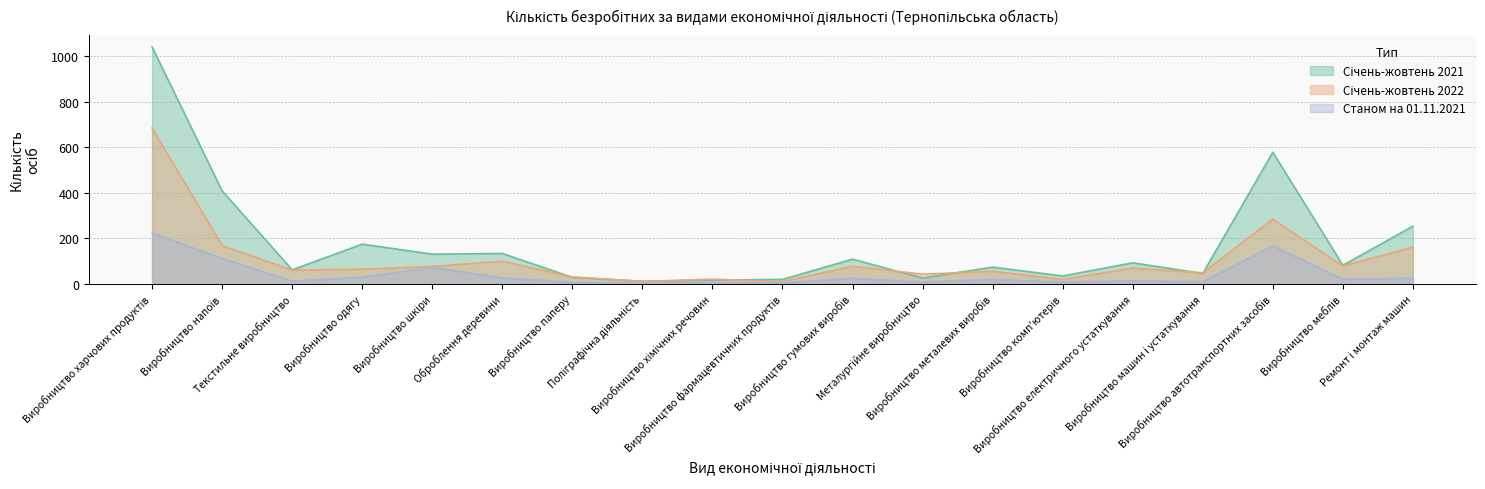

What is the difference between the highest and lowest values at Виробництво шкіри?

58